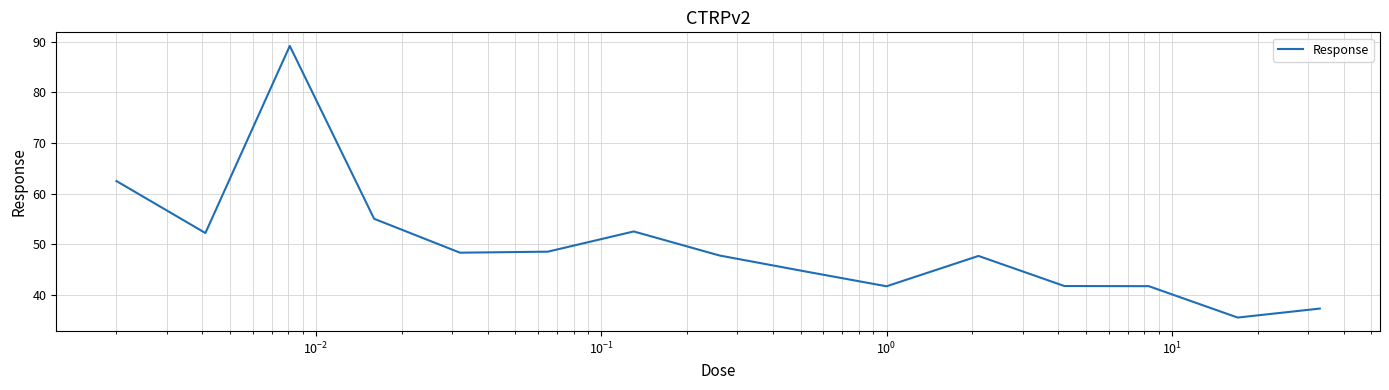

What is the difference between the maximum and minimum values?

53.6